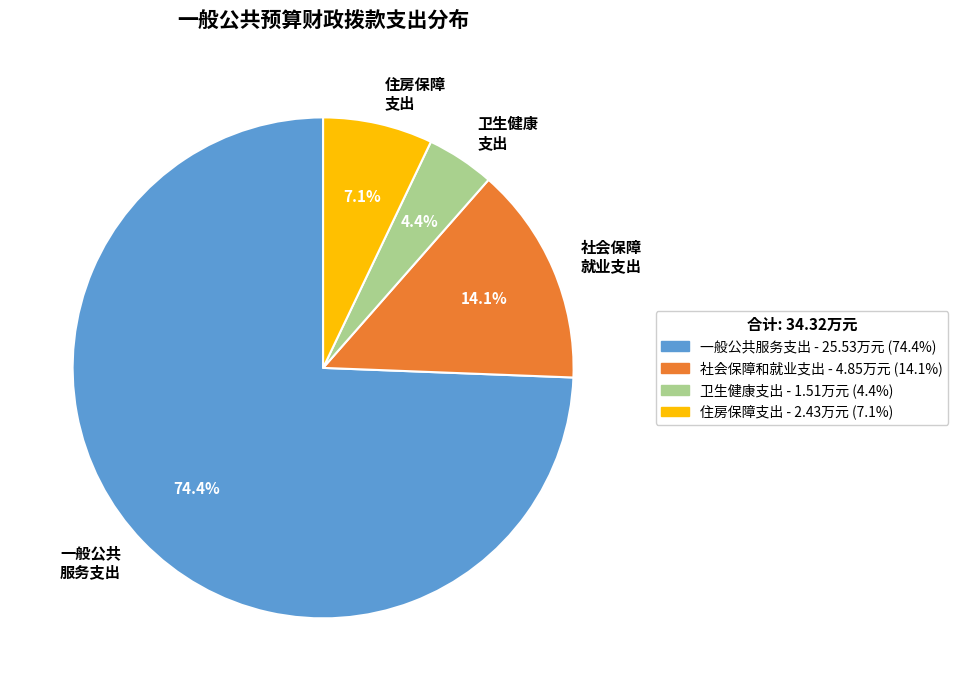

Which has a higher value, 一般公共 服务支出 or 社会保障 就业支出?

一般公共 服务支出